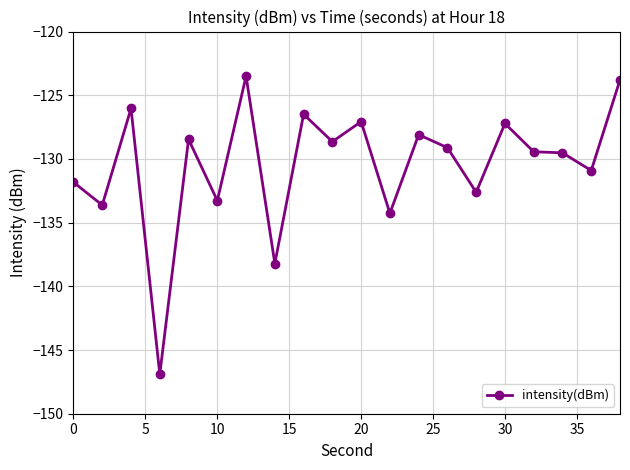

What is the minimum value shown in the chart?

-146.9